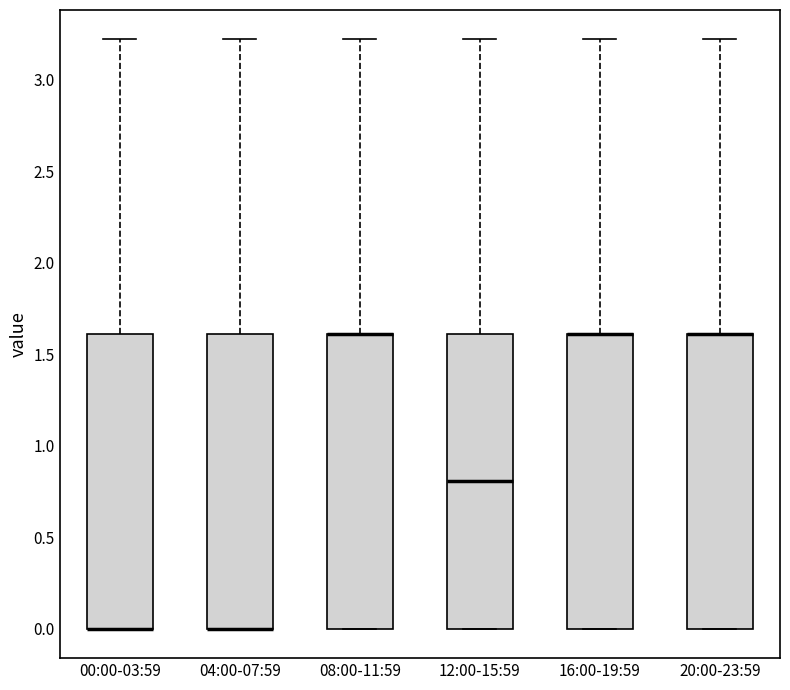

Where is the upper edge of the box for 00:00-03:59 on the y-axis? The values are not printed on the chart, so give them approximately, as read against the axis.

1.6